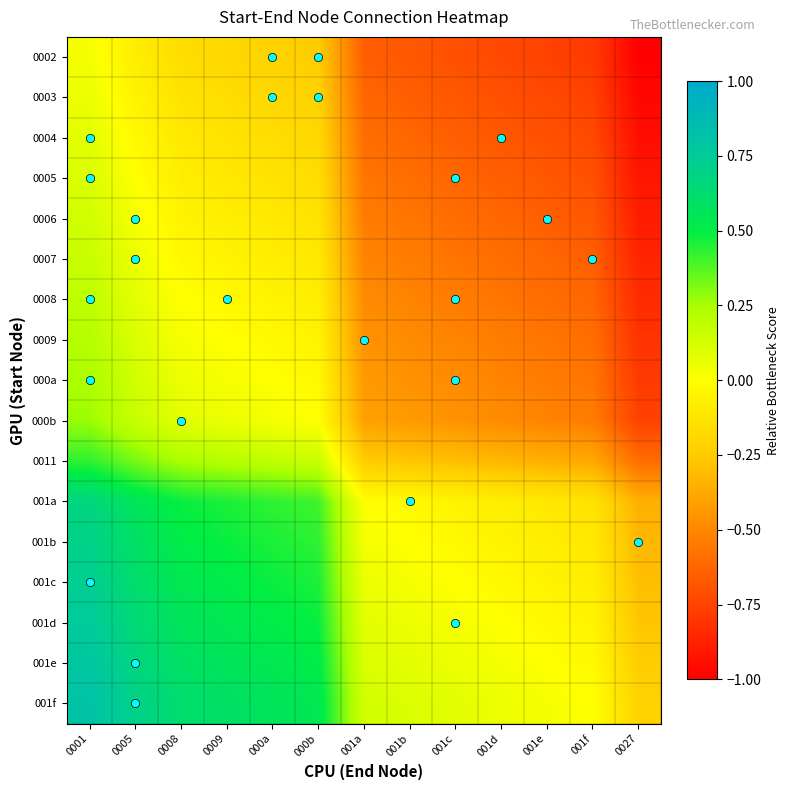

Which label corresponds to the smallest value in the chart?

0027